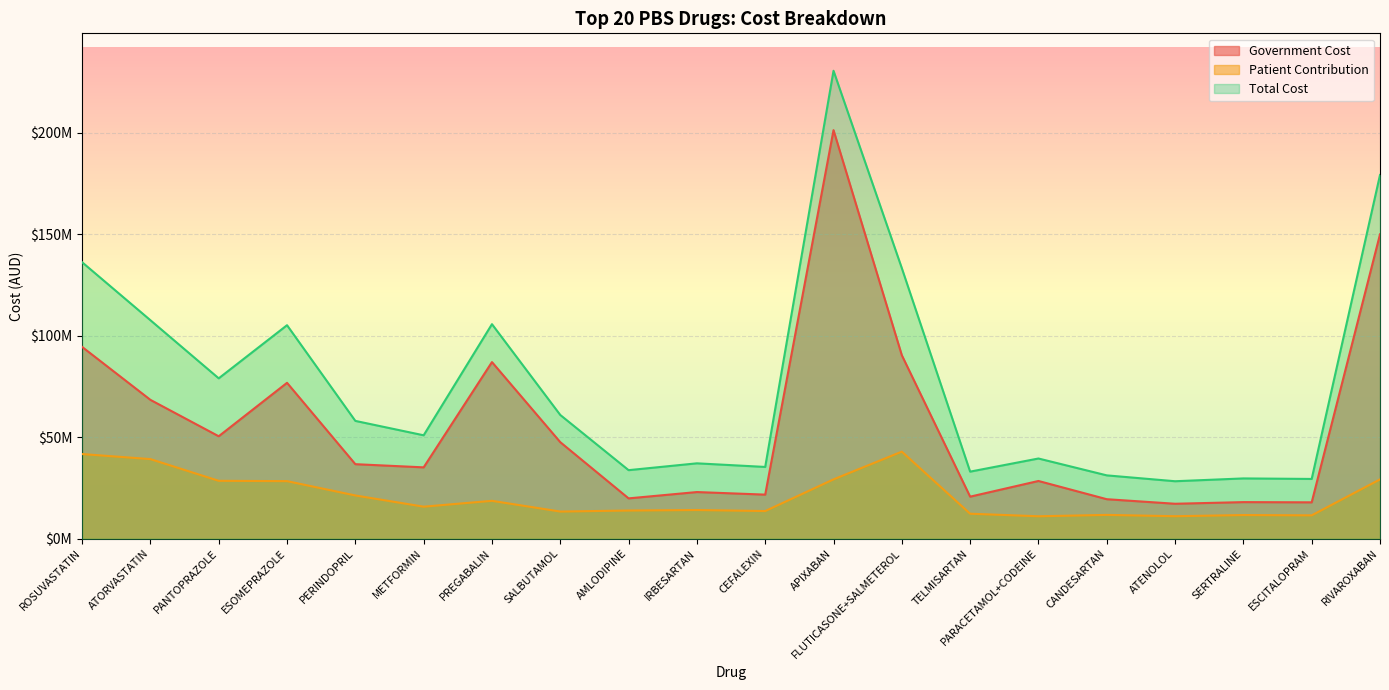

At which label is Patient Contribution closest to 26983889?

ESOMEPRAZOLE